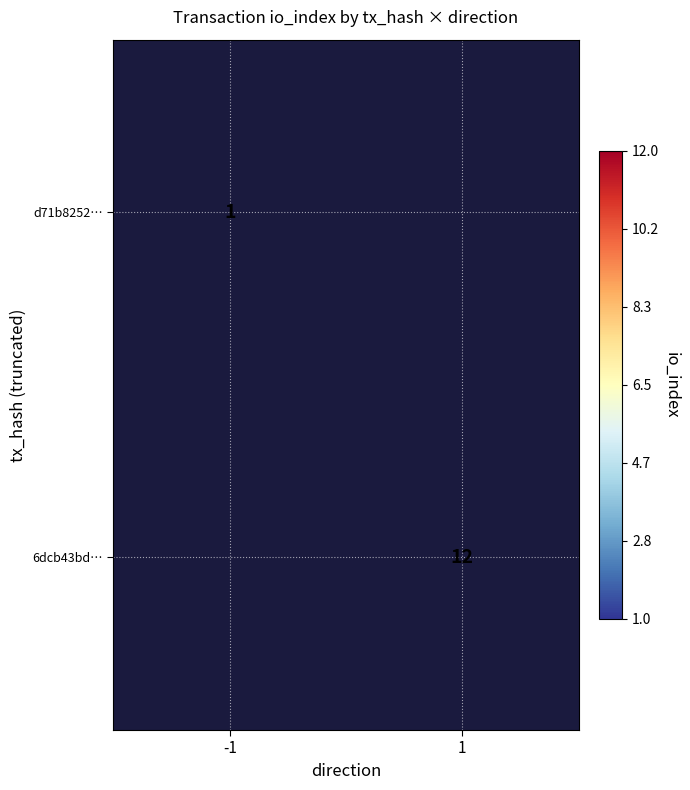

Is it true that 6dcb43bd… equals 16 at 1?

False